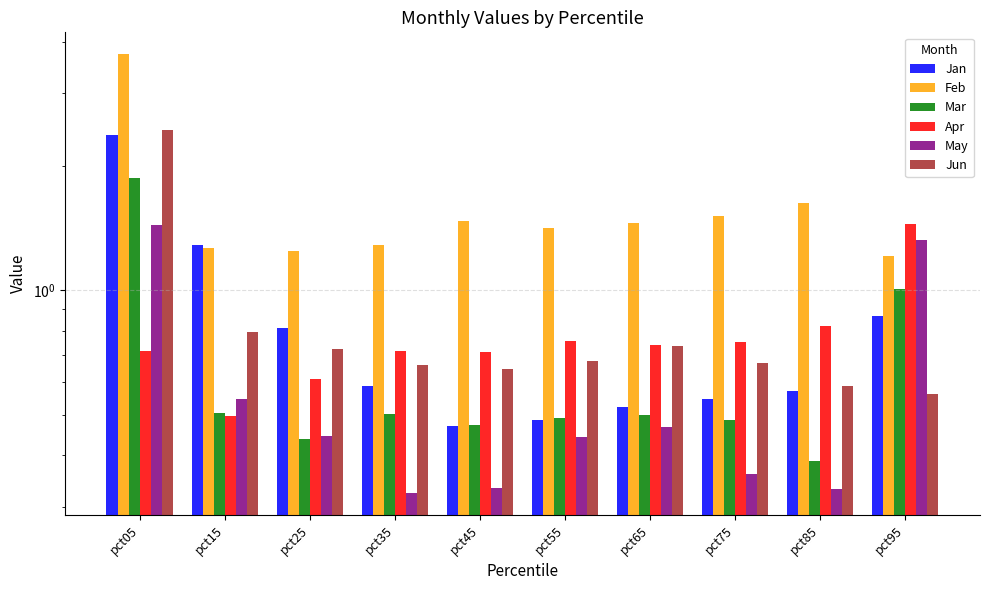

At how many categories does at least one series exceed 1?

10